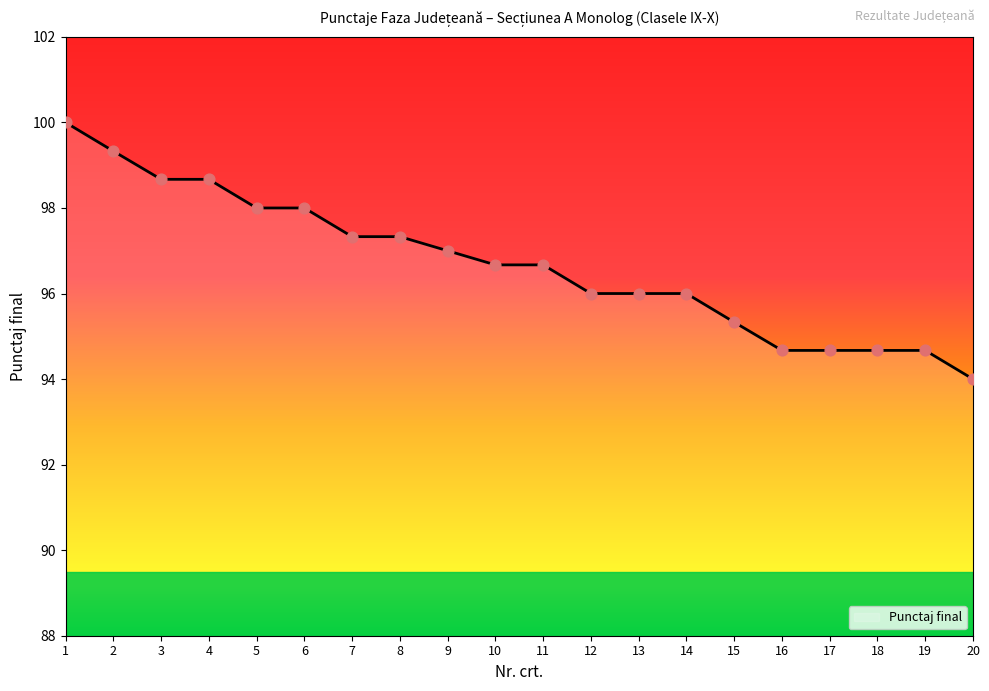

What is the change in value from 9 to 14?

-1.0